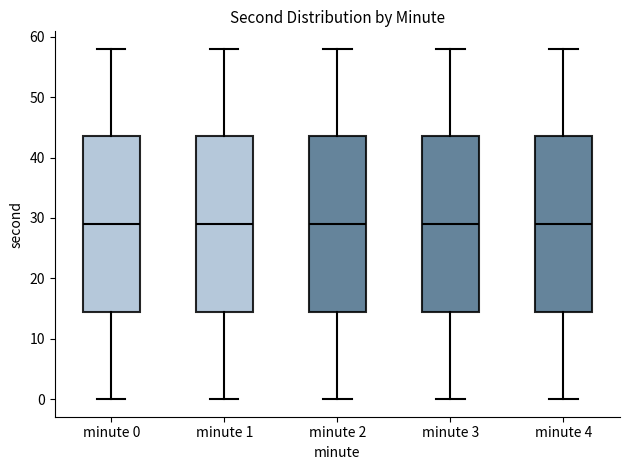

Reading left to right, read every box against the y-axis: the position of its median line, the range the box covers, and the ends of its whiskers. The values are not printed on the chart, so give them approximately, as read against the axis.

minute 0: median 29, box 15 to 44, whiskers 0 to 58
minute 1: median 29, box 15 to 44, whiskers 0 to 58
minute 2: median 29, box 15 to 44, whiskers 0 to 58
minute 3: median 29, box 15 to 44, whiskers 0 to 58
minute 4: median 29, box 15 to 44, whiskers 0 to 58